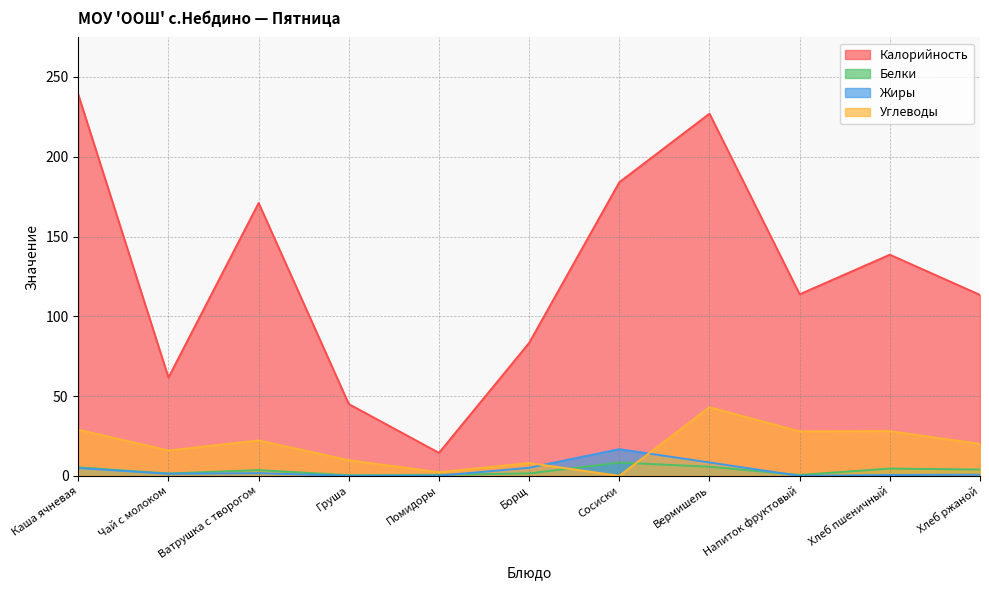

How many data points in Белки are less than 3?

5